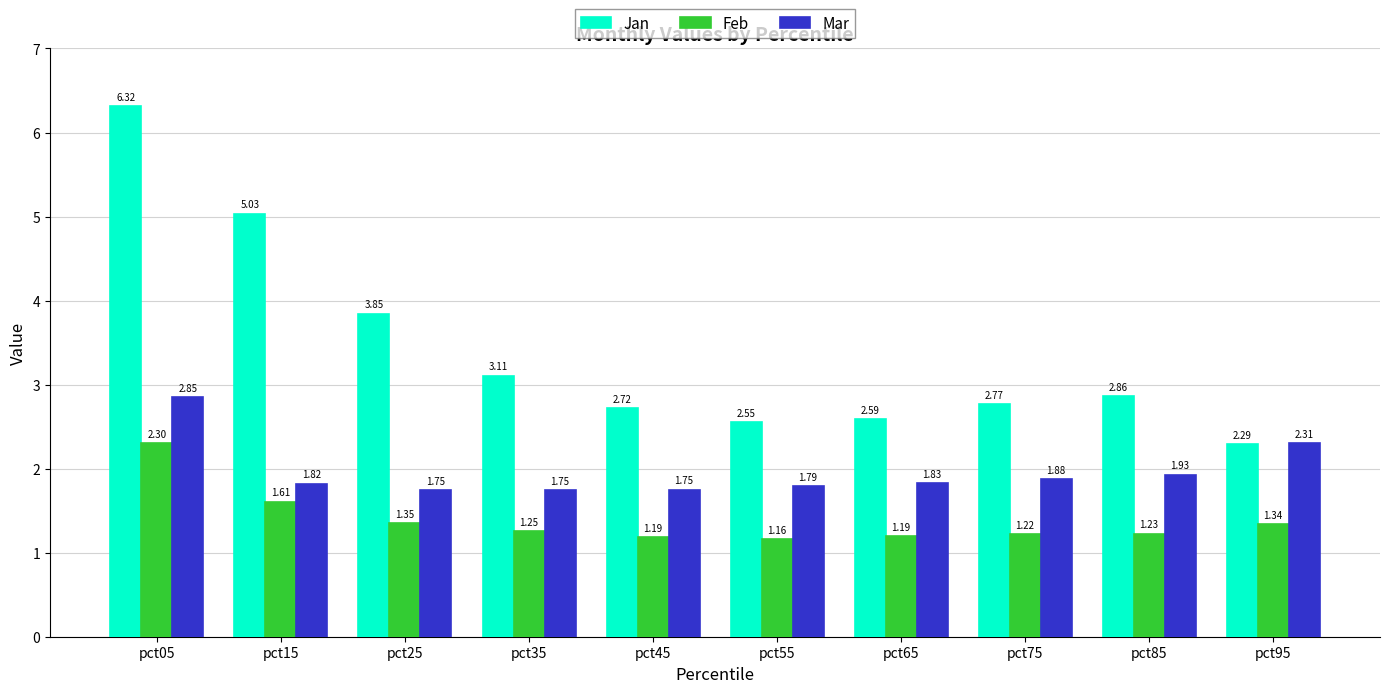

What is the sum of the Feb values at pct55 and pct35?

2.4